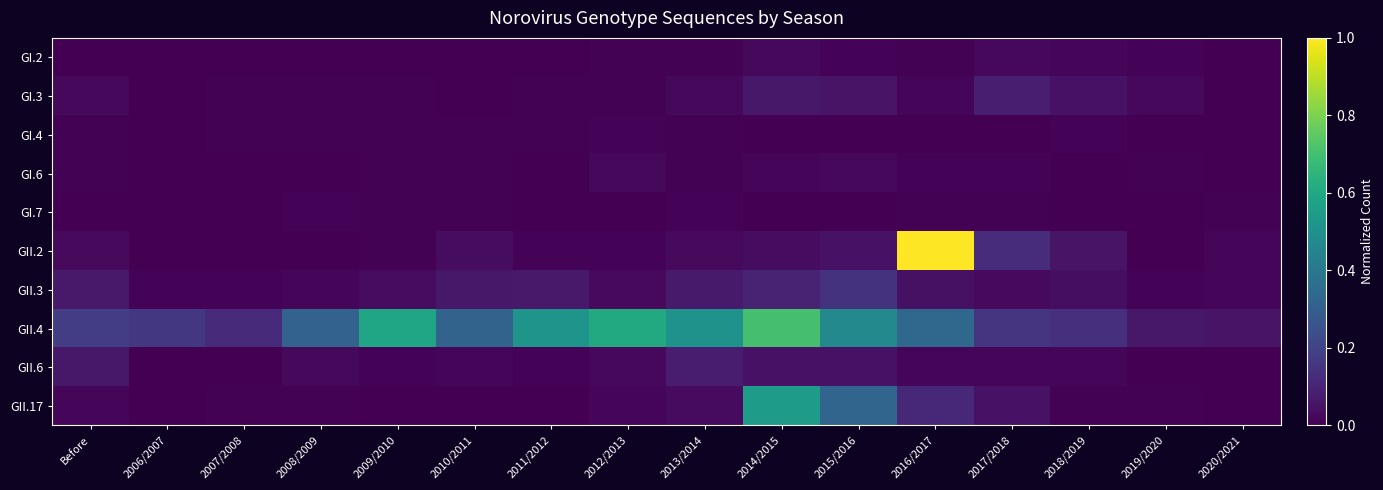

Count the number of data series in this chart.

10